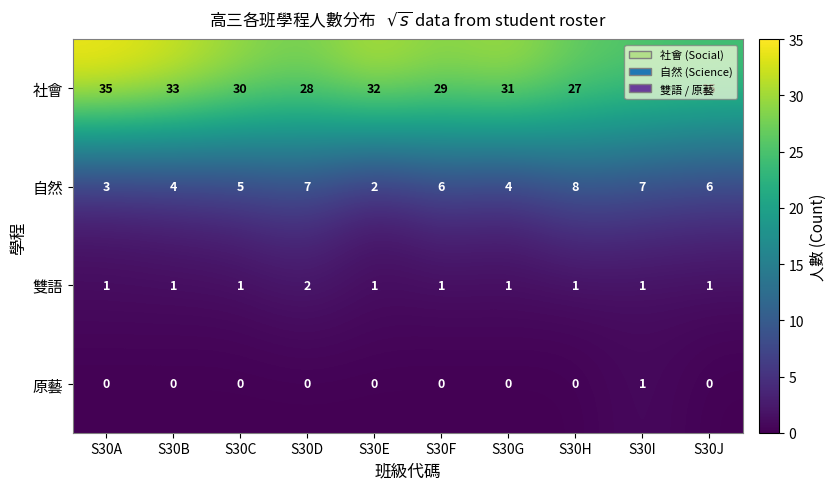

What is the maximum value shown in the chart?

35